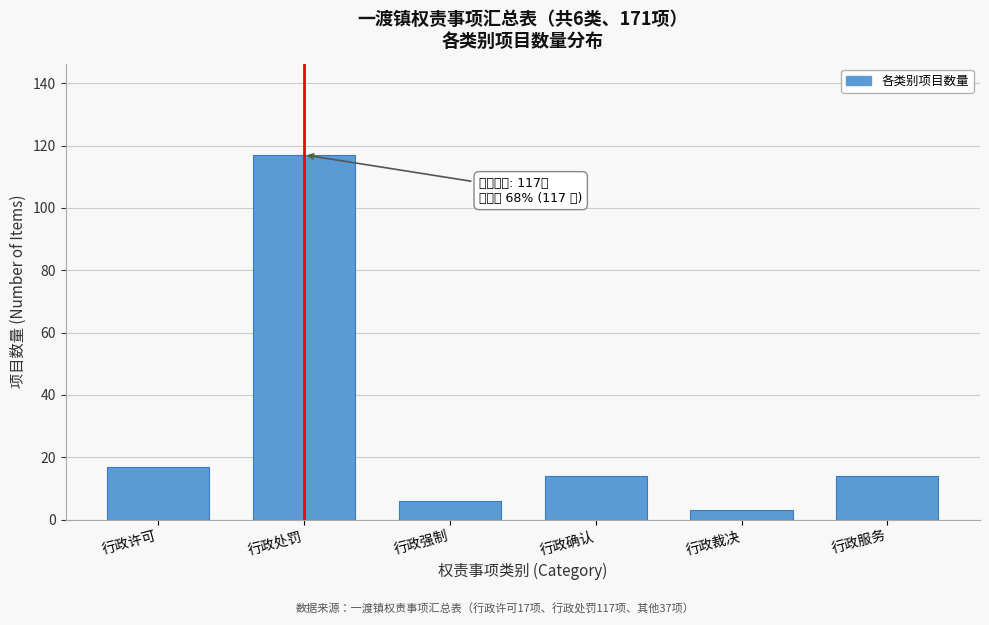

Reading left to right, list all the values displayed in this chart.

行政许可=17	行政处罚=117	行政强制=6	行政确认=14	行政裁决=3	行政服务=14